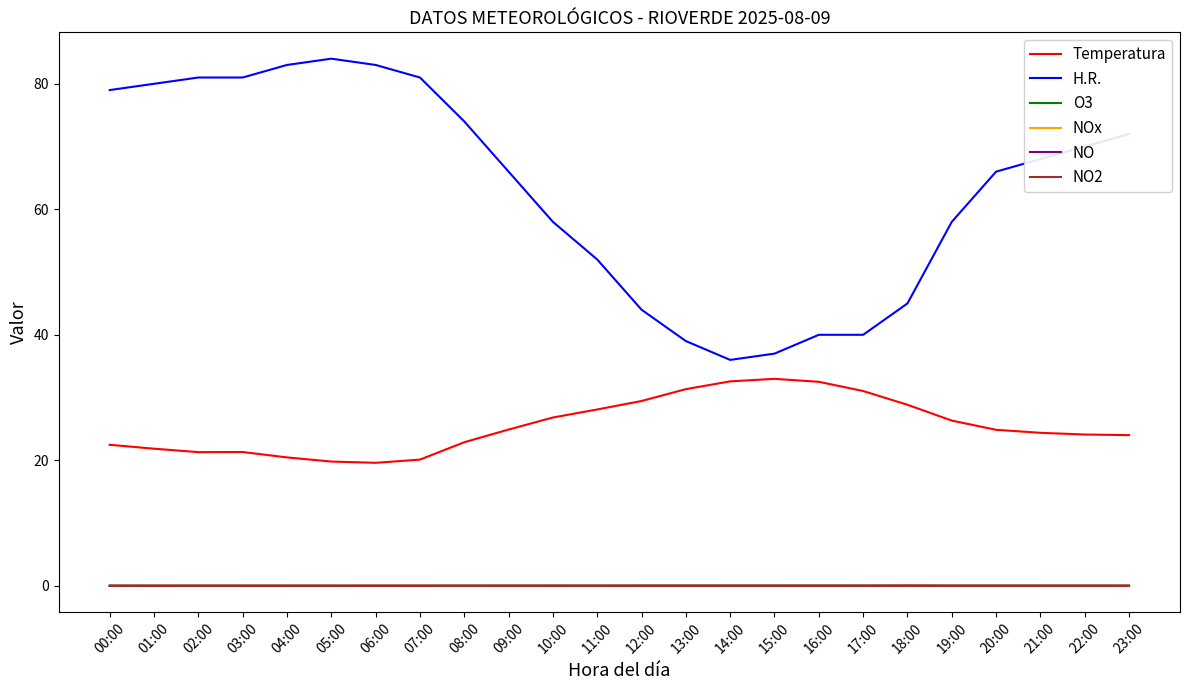

True or false: NOx and Temperatura intersect in this chart.

False